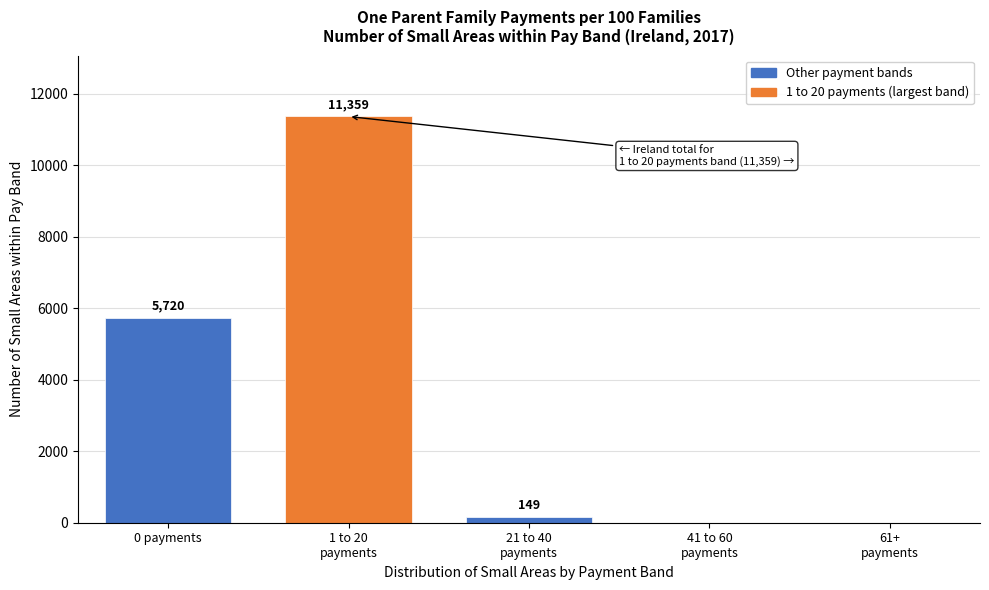

What is the sum of all values?

17228